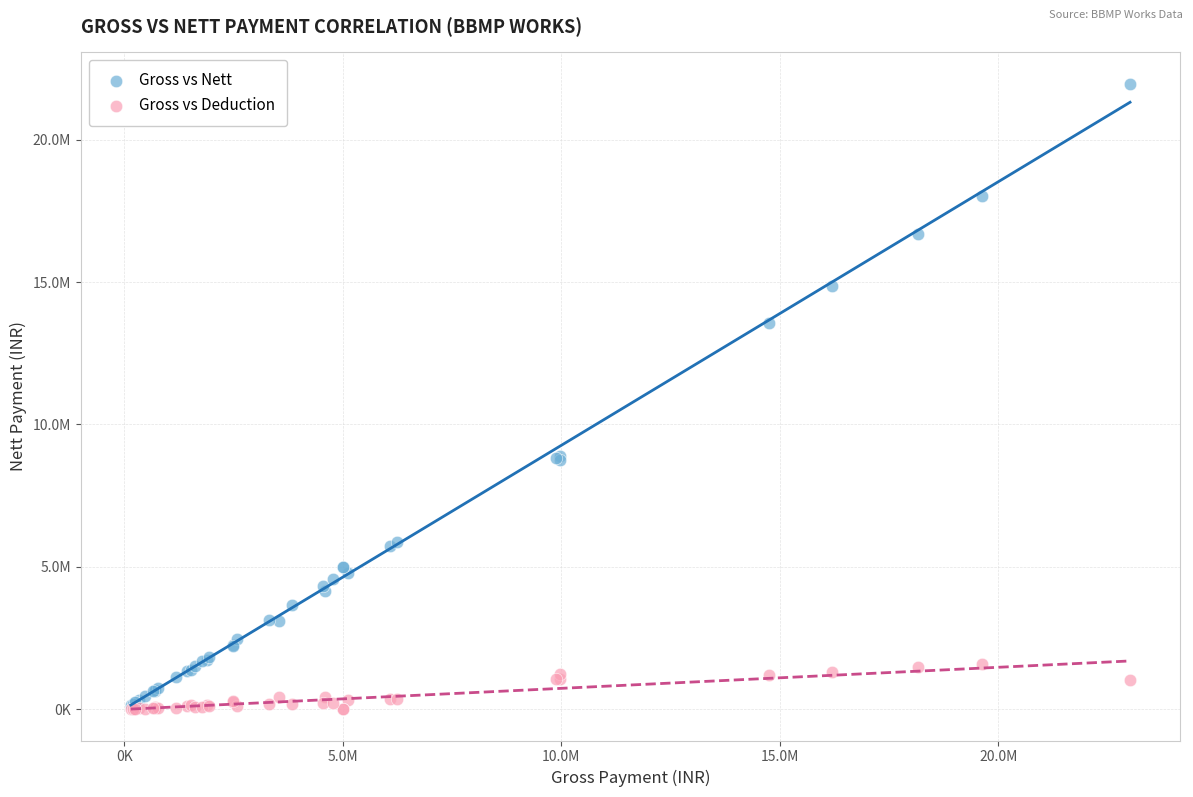

What are all the series names shown in the legend?

Gross vs Nett, Gross vs Deduction